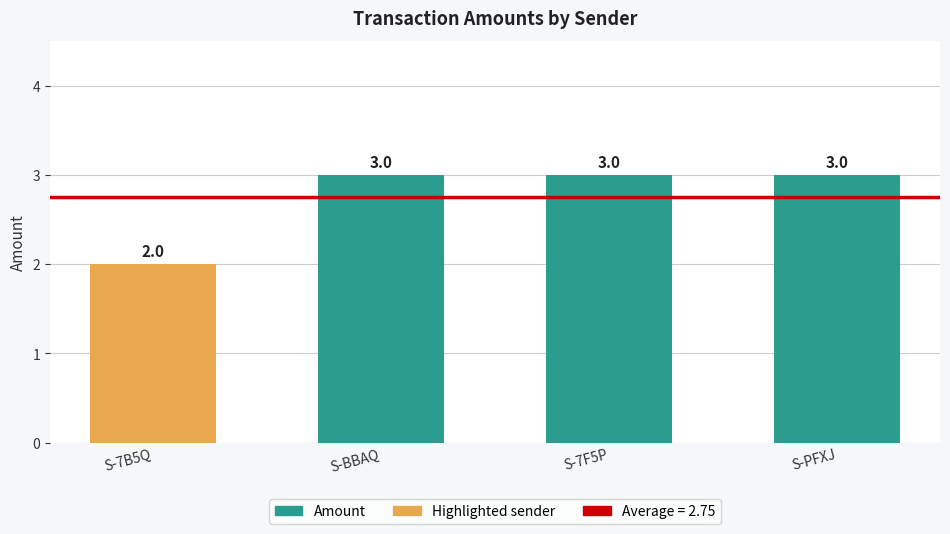

What is the average value?

3